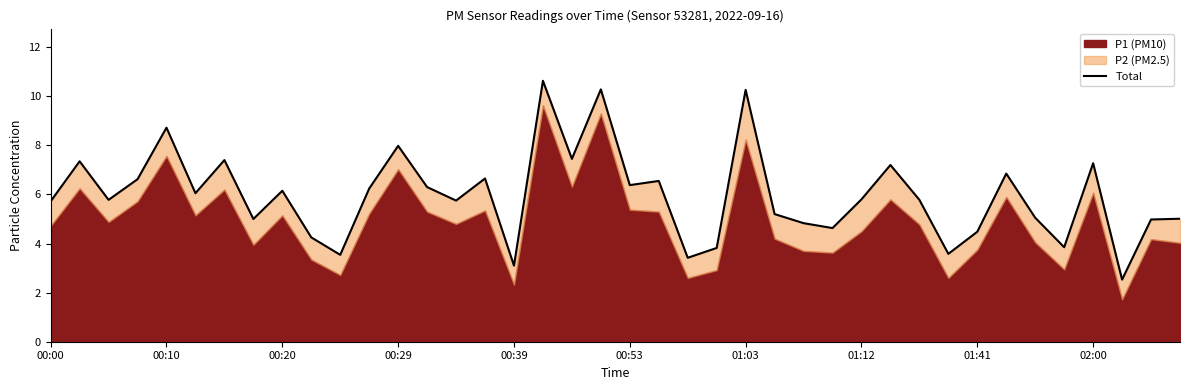

How many lines are shown in the chart?

1